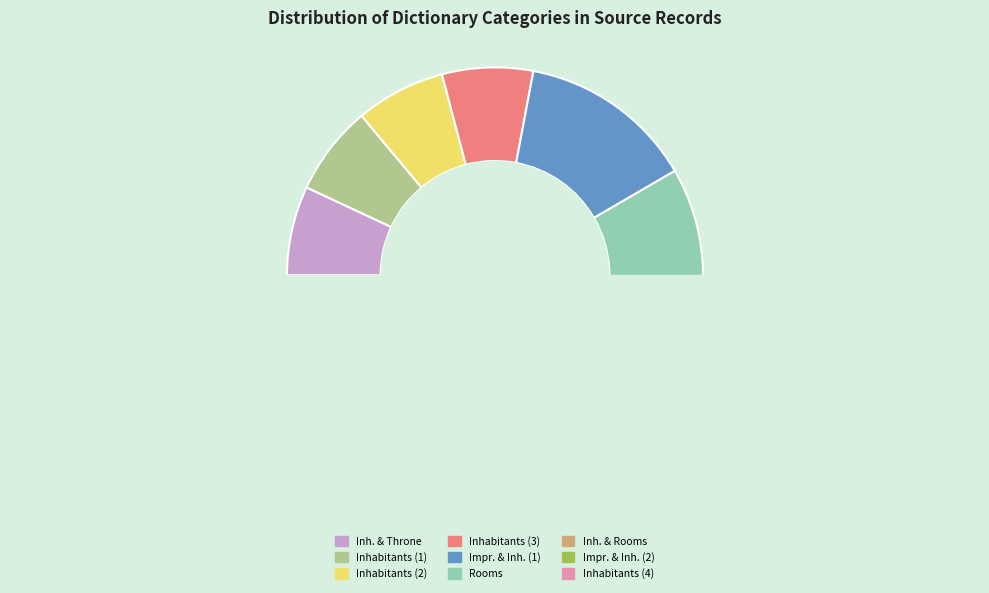

What percentage is the Inhabitants slice, to the nearest percent?

7%